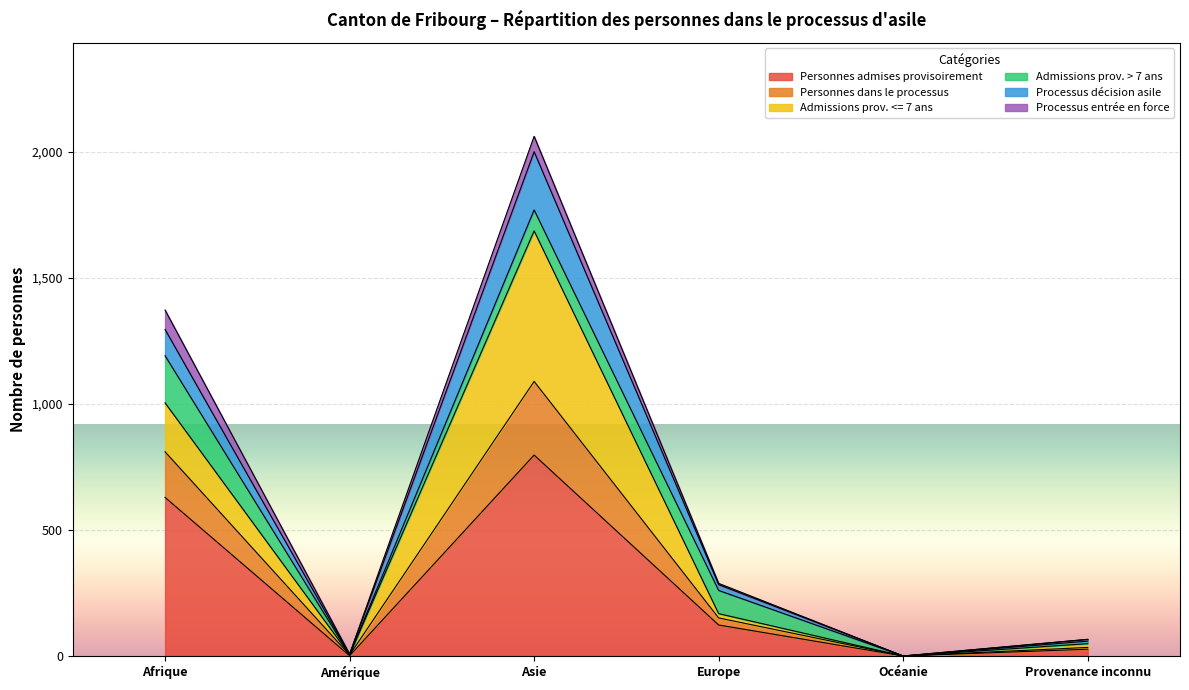

At which label does Personnes admises provisoirement first exceed 123?

Afrique